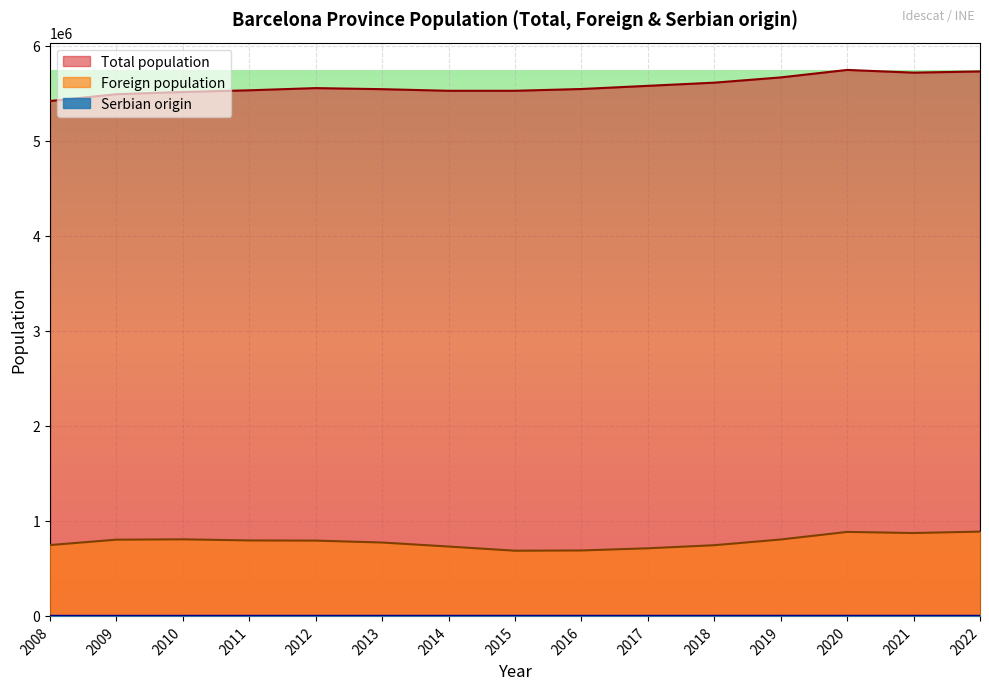

At which label does Serbian origin first exceed 725?

2022